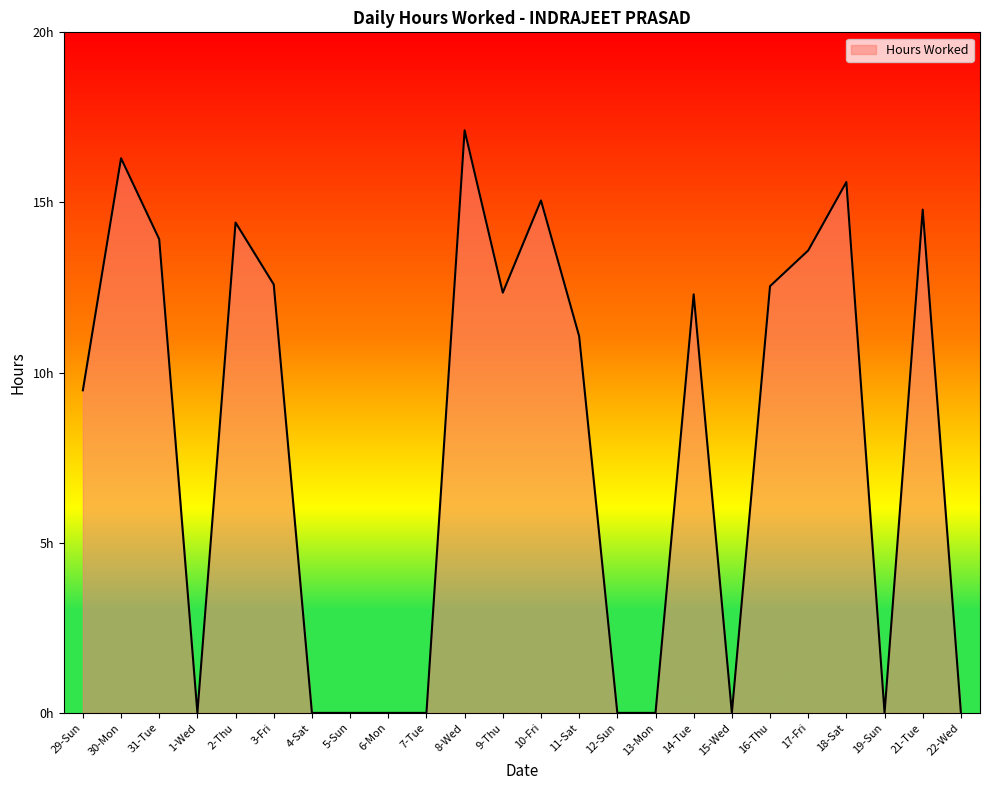

Does the chart display data point markers on the line(s)?

No